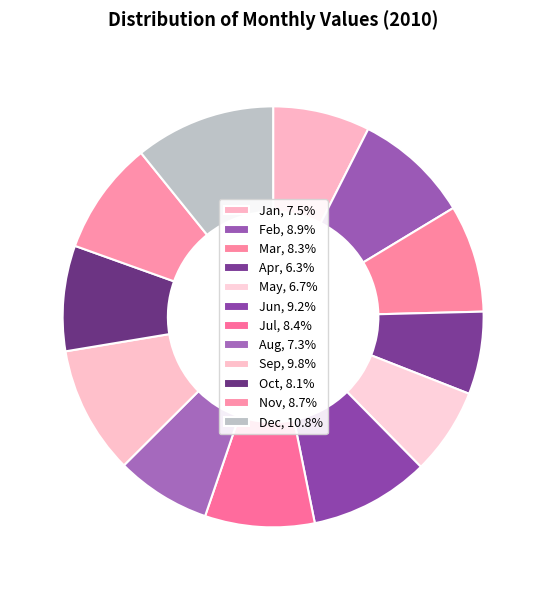

To the nearest percent, what is the average slice percentage?

8%